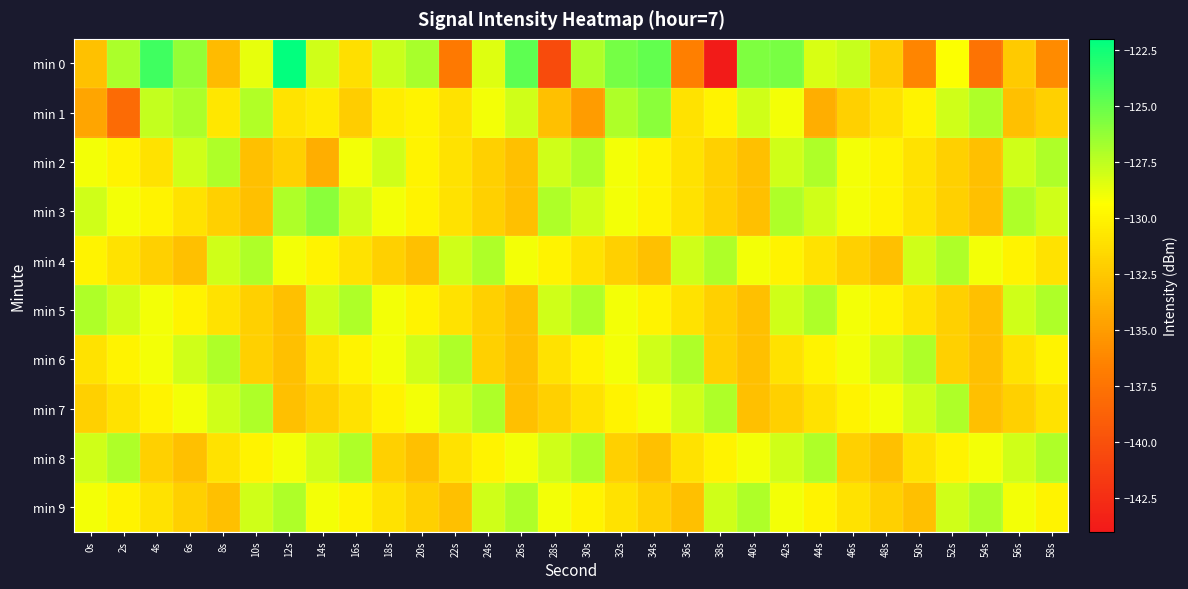

Reading right to left, what are all the values shown in this chart?

min 0: 58s=-136.0	56s=-132.3	54s=-137.5	52s=-129.3	50s=-136.3	48s=-132.2	46s=-127.7	44s=-128.2	42s=-125.5	40s=-125.6	38s=-143.8	36s=-136.6	34s=-124.9	32s=-125.4	30s=-127.1	28s=-140.4	26s=-124.7	24s=-128.4	22s=-137.0	20s=-126.9	18s=-127.8	16s=-131.2	14s=-128.0	12s=-122.1	10s=-128.6	8s=-133.2	6s=-126.3	4s=-123.9	2s=-126.9	0s=-132.8
min 1: 58s=-132.0	56s=-133.0	54s=-127.0	52s=-128.0	50s=-130.0	48s=-131.0	46s=-132.0	44s=-134.0	42s=-129.0	40s=-128.0	38s=-130.0	36s=-131.0	34s=-126.0	32s=-127.0	30s=-135.0	28s=-133.0	26s=-128.0	24s=-129.0	22s=-131.0	20s=-130.0	18s=-130.4	16s=-132.2	14s=-130.5	12s=-130.9	10s=-127.1	8s=-130.7	6s=-127.0	4s=-127.6	2s=-138.1	0s=-134.5
min 2: 58s=-127.0	56s=-128.0	54s=-133.0	52s=-132.0	50s=-131.0	48s=-130.0	46s=-129.0	44s=-127.0	42s=-128.0	40s=-133.0	38s=-132.0	36s=-131.0	34s=-130.0	32s=-129.0	30s=-127.0	28s=-128.0	26s=-133.0	24s=-132.0	22s=-131.0	20s=-130.0	18s=-128.0	16s=-129.0	14s=-134.0	12s=-132.0	10s=-133.0	8s=-127.0	6s=-128.0	4s=-131.0	2s=-130.0	0s=-129.0
min 3: 58s=-128.0	56s=-127.0	54s=-133.0	52s=-132.0	50s=-131.0	48s=-130.0	46s=-129.0	44s=-128.0	42s=-127.0	40s=-133.0	38s=-132.0	36s=-131.0	34s=-130.0	32s=-129.0	30s=-128.0	28s=-127.0	26s=-133.0	24s=-132.0	22s=-131.0	20s=-130.0	18s=-129.0	16s=-128.0	14s=-126.0	12s=-127.0	10s=-133.0	8s=-132.0	6s=-131.0	4s=-130.0	2s=-129.0	0s=-128.0
min 4: 58s=-131.0	56s=-130.0	54s=-129.0	52s=-127.0	50s=-128.0	48s=-133.0	46s=-132.0	44s=-131.0	42s=-130.0	40s=-129.0	38s=-127.0	36s=-128.0	34s=-133.0	32s=-132.0	30s=-131.0	28s=-130.0	26s=-129.0	24s=-127.0	22s=-128.0	20s=-133.0	18s=-132.0	16s=-131.0	14s=-130.0	12s=-129.0	10s=-127.0	8s=-128.0	6s=-133.0	4s=-132.0	2s=-131.0	0s=-130.0
min 5: 58s=-127.0	56s=-128.0	54s=-133.0	52s=-132.0	50s=-131.0	48s=-130.0	46s=-129.0	44s=-127.0	42s=-128.0	40s=-133.0	38s=-132.0	36s=-131.0	34s=-130.0	32s=-129.0	30s=-127.0	28s=-128.0	26s=-133.0	24s=-132.0	22s=-131.0	20s=-130.0	18s=-129.0	16s=-127.0	14s=-128.0	12s=-133.0	10s=-132.0	8s=-131.0	6s=-130.0	4s=-129.0	2s=-128.0	0s=-127.0
min 6: 58s=-130.0	56s=-131.0	54s=-133.0	52s=-132.0	50s=-127.0	48s=-128.0	46s=-129.0	44s=-130.0	42s=-131.0	40s=-133.0	38s=-132.0	36s=-127.0	34s=-128.0	32s=-129.0	30s=-130.0	28s=-131.0	26s=-133.0	24s=-132.0	22s=-127.0	20s=-128.0	18s=-129.0	16s=-130.0	14s=-131.0	12s=-133.0	10s=-132.0	8s=-127.0	6s=-128.0	4s=-129.0	2s=-130.0	0s=-131.0
min 7: 58s=-131.0	56s=-132.0	54s=-133.0	52s=-127.0	50s=-128.0	48s=-129.0	46s=-130.0	44s=-131.0	42s=-132.0	40s=-133.0	38s=-127.0	36s=-128.0	34s=-129.0	32s=-130.0	30s=-131.0	28s=-132.0	26s=-133.0	24s=-127.0	22s=-128.0	20s=-129.0	18s=-130.0	16s=-131.0	14s=-132.0	12s=-133.0	10s=-127.0	8s=-128.0	6s=-129.0	4s=-130.0	2s=-131.0	0s=-132.0
min 8: 58s=-127.0	56s=-128.0	54s=-129.0	52s=-130.0	50s=-131.0	48s=-133.0	46s=-132.0	44s=-127.0	42s=-128.0	40s=-129.0	38s=-130.0	36s=-131.0	34s=-133.0	32s=-132.0	30s=-127.0	28s=-128.0	26s=-129.0	24s=-130.0	22s=-131.0	20s=-133.0	18s=-132.0	16s=-127.0	14s=-128.0	12s=-129.0	10s=-130.0	8s=-131.0	6s=-133.0	4s=-132.0	2s=-127.0	0s=-128.0
min 9: 58s=-130.0	56s=-129.0	54s=-127.0	52s=-128.0	50s=-133.0	48s=-132.0	46s=-131.0	44s=-130.0	42s=-129.0	40s=-127.0	38s=-128.0	36s=-133.0	34s=-132.0	32s=-131.0	30s=-130.0	28s=-129.0	26s=-127.0	24s=-128.0	22s=-133.0	20s=-132.0	18s=-131.0	16s=-130.0	14s=-129.0	12s=-127.0	10s=-128.0	8s=-133.0	6s=-132.0	4s=-131.0	2s=-130.0	0s=-129.0